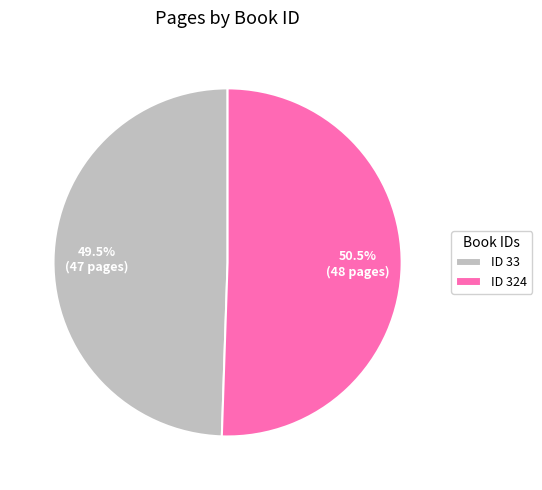

What is the smallest slice in the pie chart?

ID 33